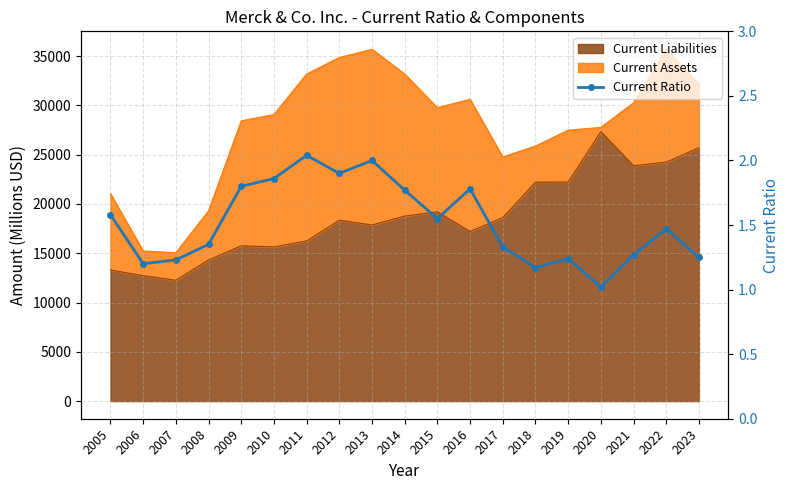

Between 2015 and 2014, which is larger?

2014